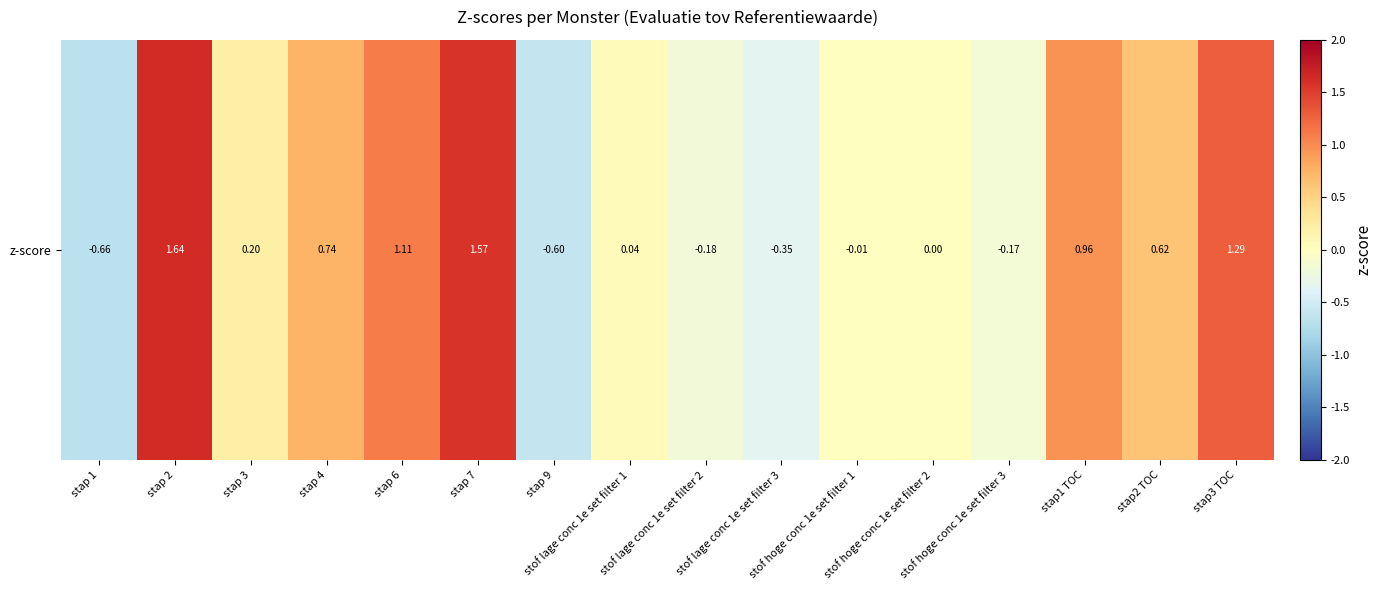

Rank the categories by value from highest to lowest.

stap 2, stap 7, stap3 TOC, stap 6, stap1 TOC, stap 4, stap2 TOC, stap 3, stof lage conc 1e set filter 1, stof hoge conc 1e set filter 2, stof hoge conc 1e set filter 1, stof hoge conc 1e set filter 3, stof lage conc 1e set filter 2, stof lage conc 1e set filter 3, stap 9, stap 1